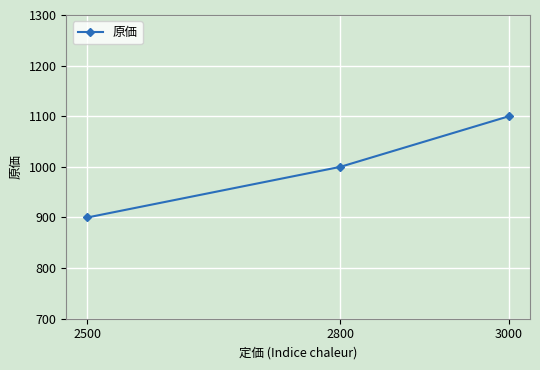

Which label corresponds to the smallest value in the chart?

2500